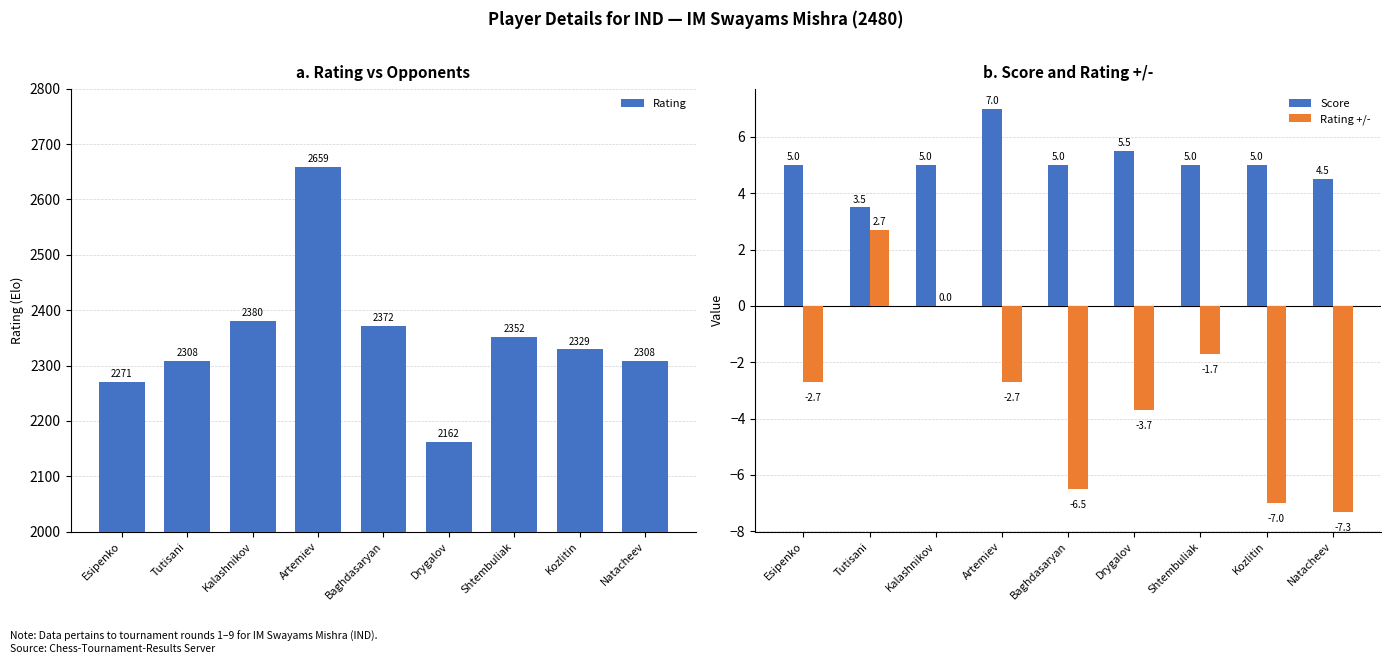

At Kalashnikov, list the series in order from smallest to largest.

Rating +/-, Score, Rating